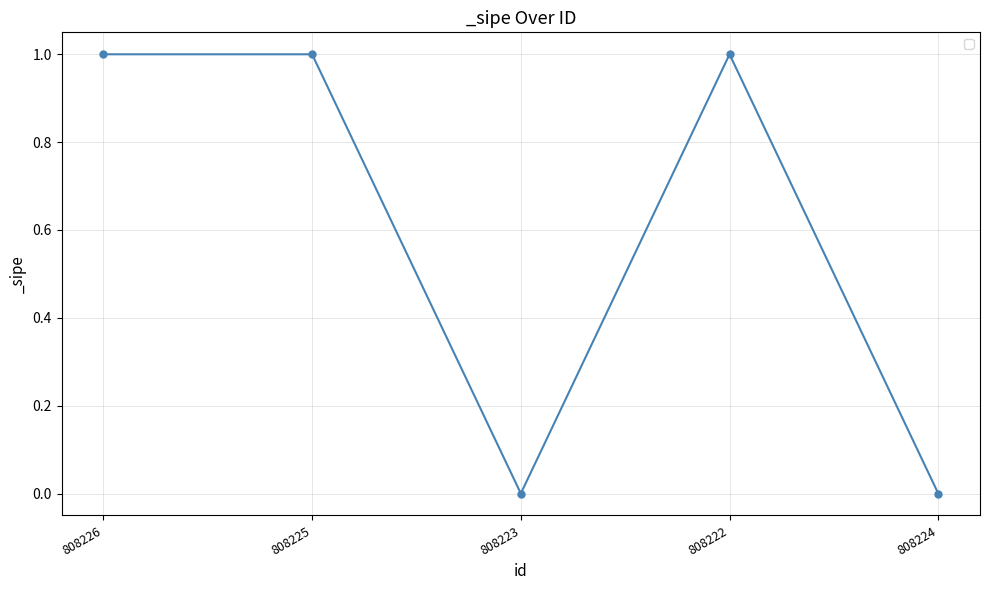

What is the label of the 4th point from the right?

808225